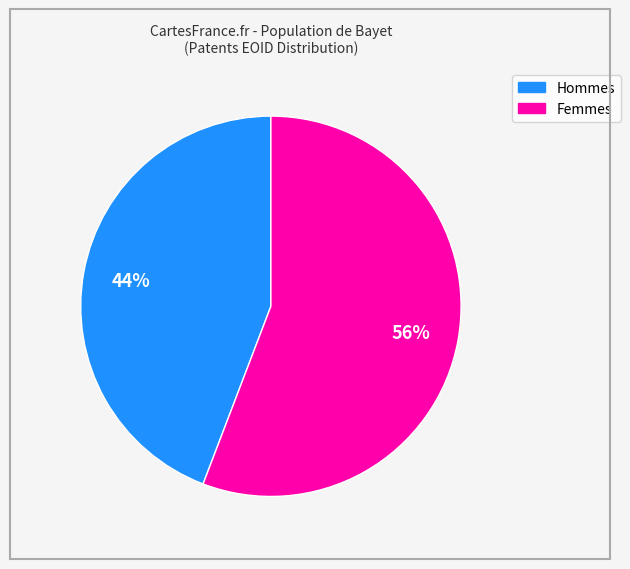

Does any single category account for the majority?

Yes